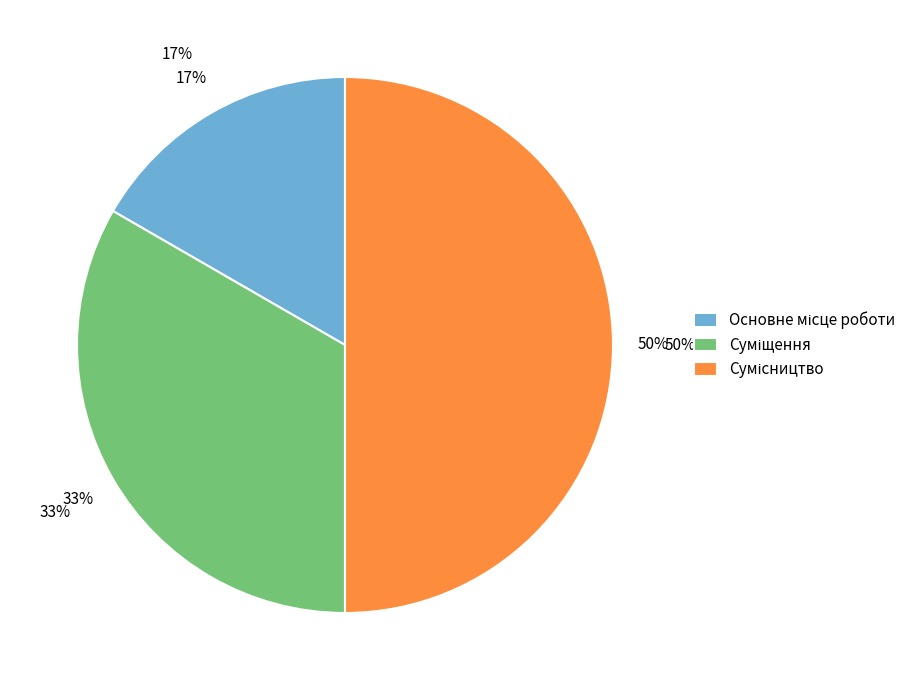

What is the ratio of the value at Суміщення to the value at Основне місце роботи?

2.0